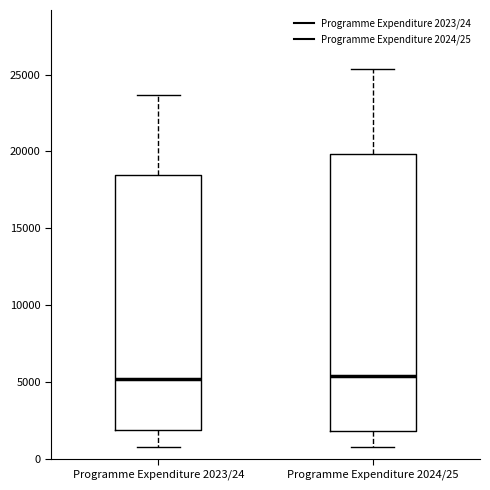

Which box is the tallest, from its lower edge to its upper edge?

Programme Expenditure 2024/25